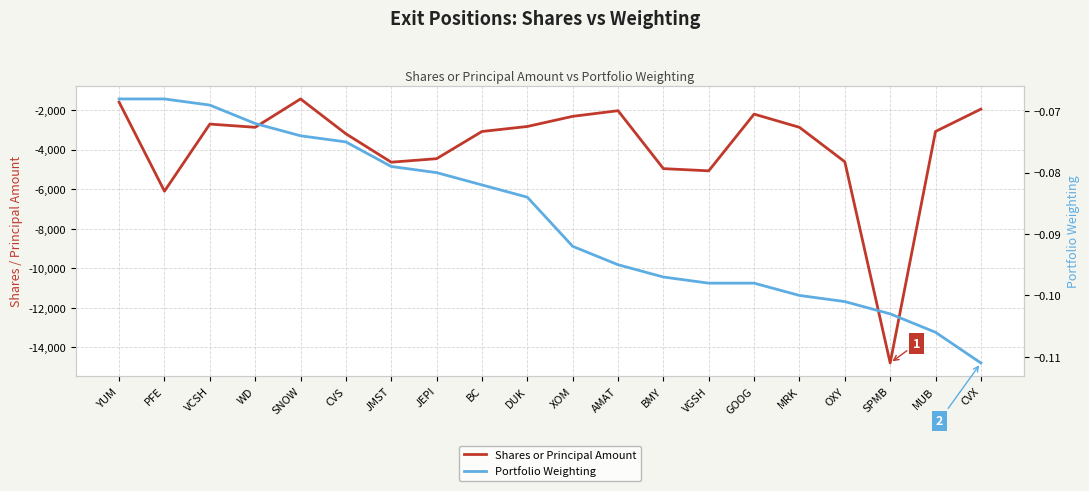

What is the label of the 7th point from the left?

JMST